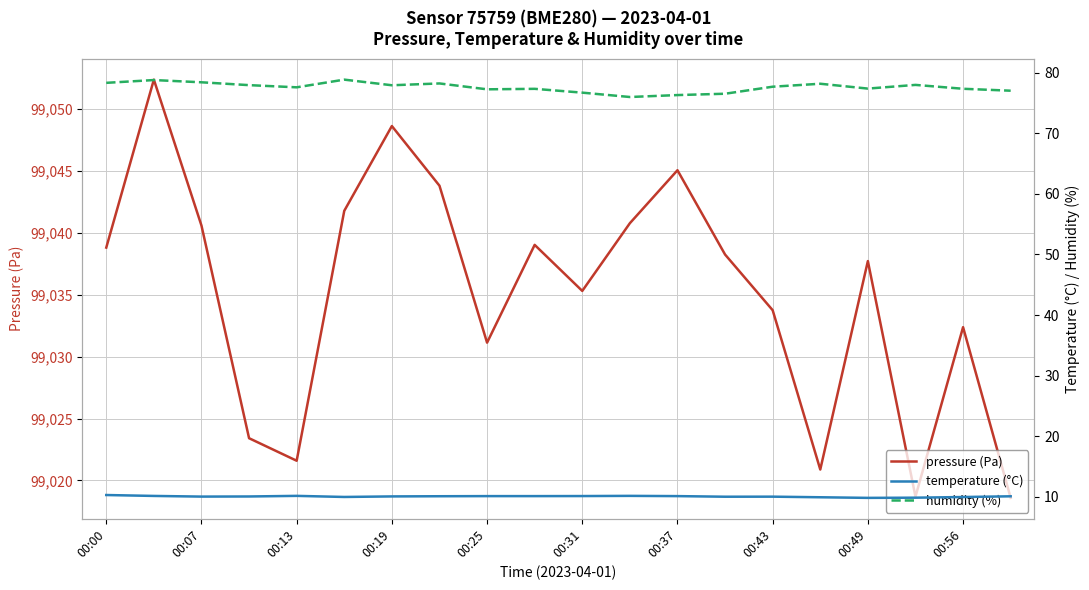

Is it true that pressure (Pa) equals 99037.7 at 00:49?

True